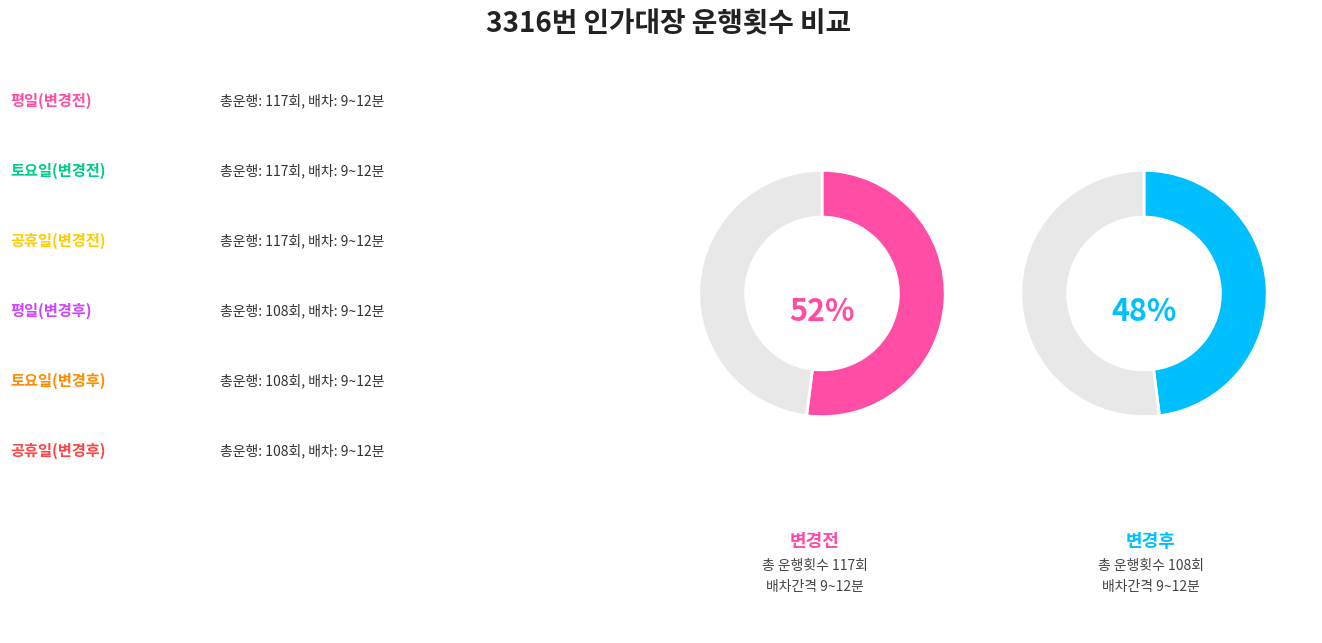

Is there a majority slice in this chart?

Yes